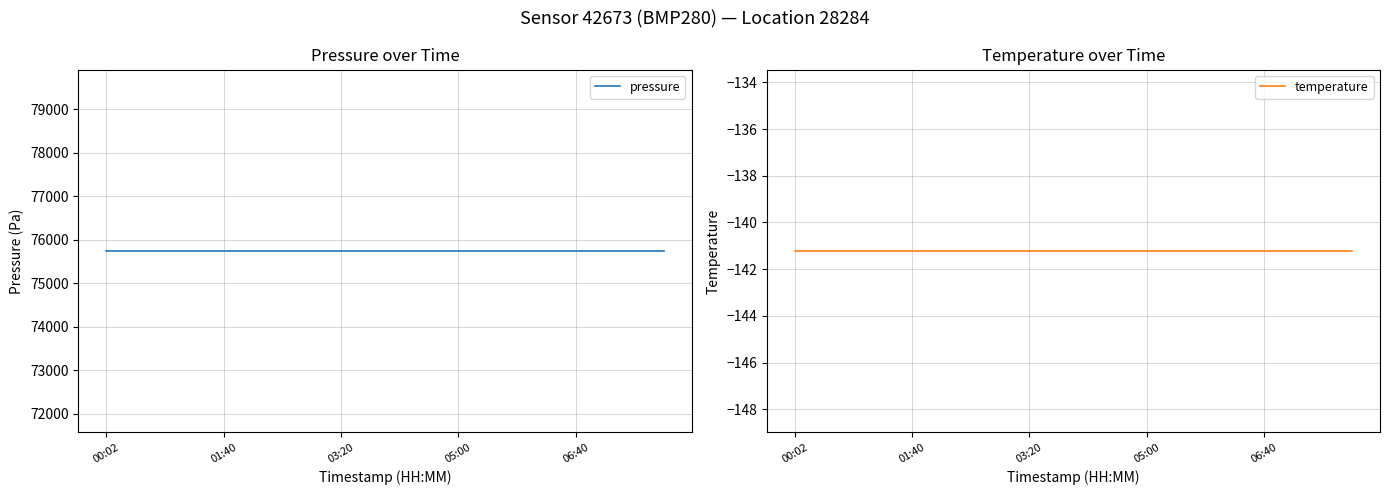

Is the value of temperature at 15 greater than the value of pressure at 05:00?

No